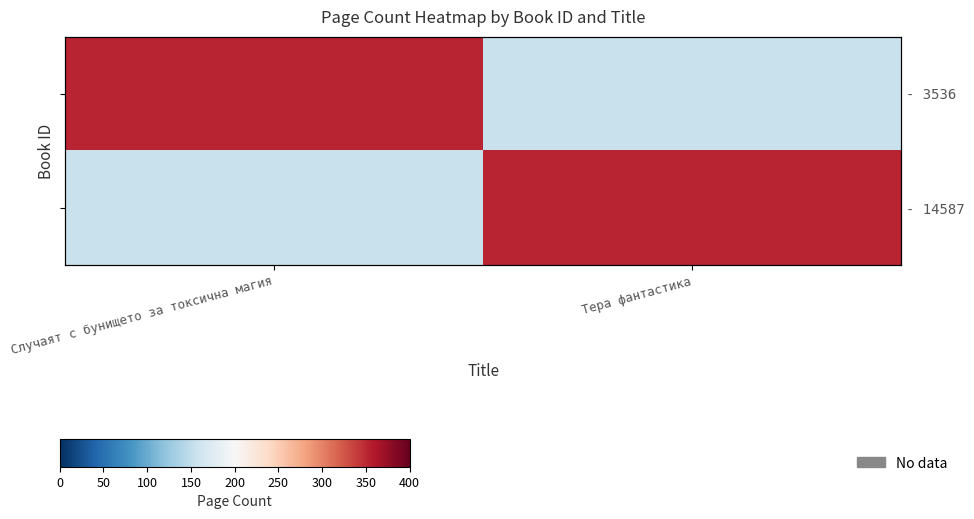

Which series changed the most between Случаят с бунището за токсична магия and Тера фантастика?

- 3536